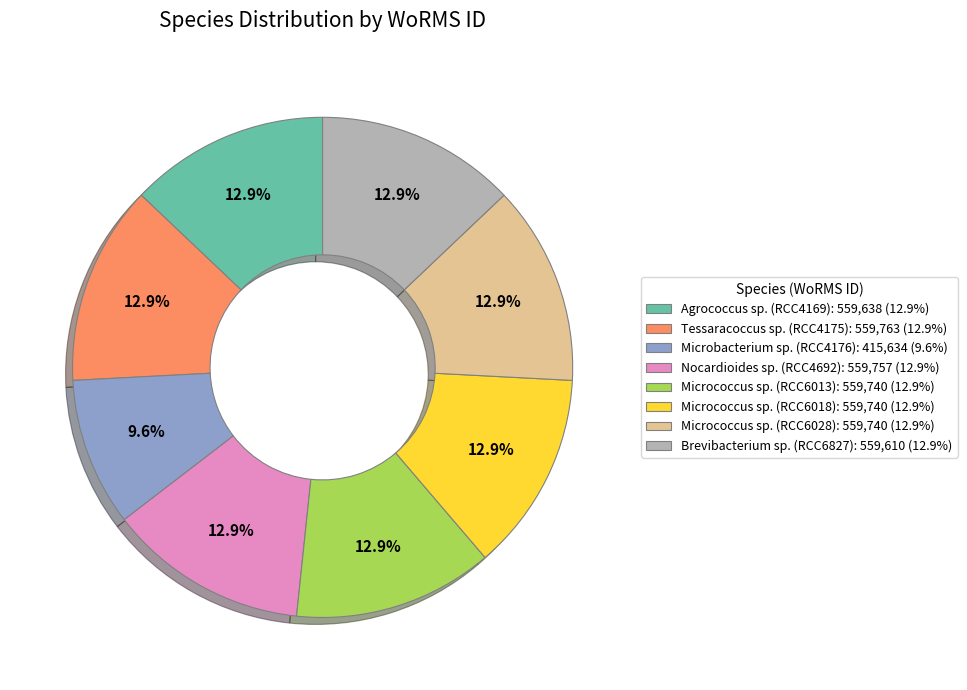

How many slices are in this pie chart?

8